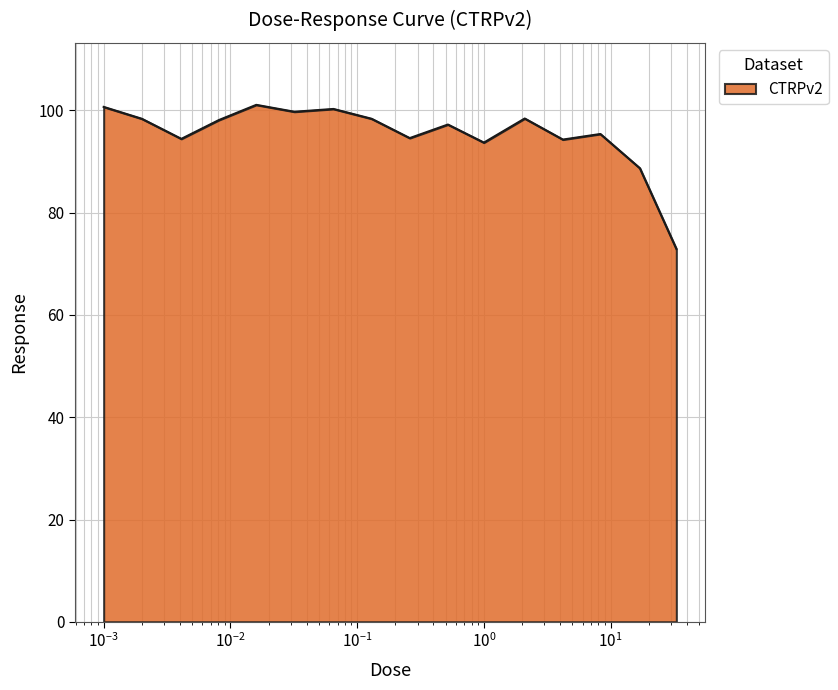

What is the greatest value displayed?

101.1